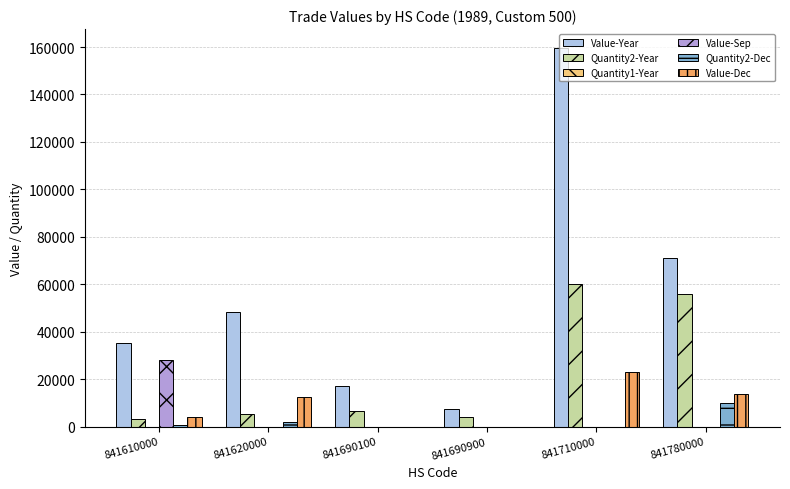

What is the sum of all Value-Sep values?

27939